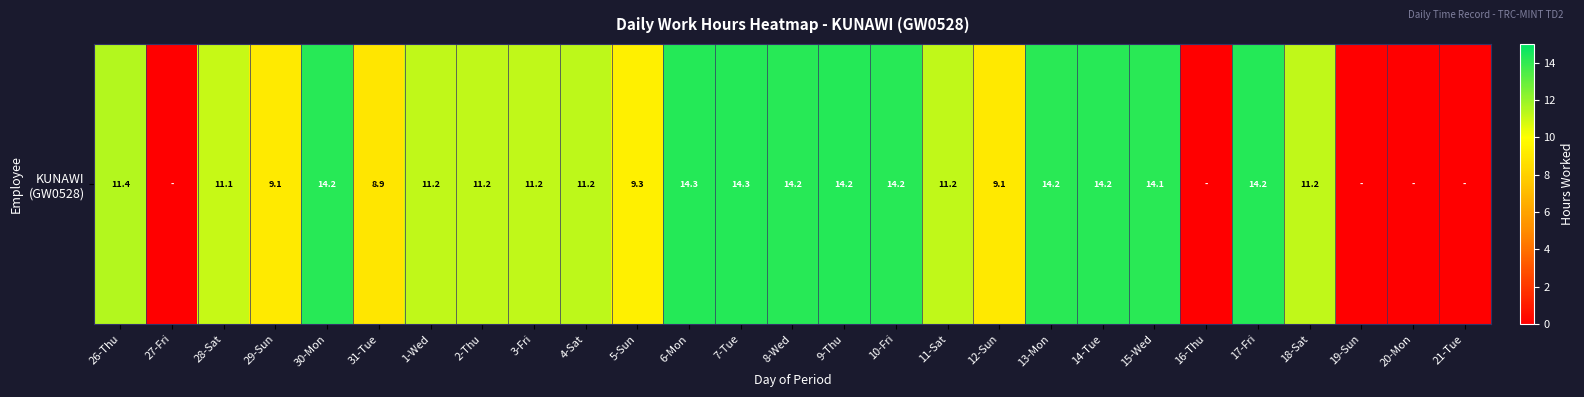

What is the change in value from 27-Fri to 13-Mon?

+14.2